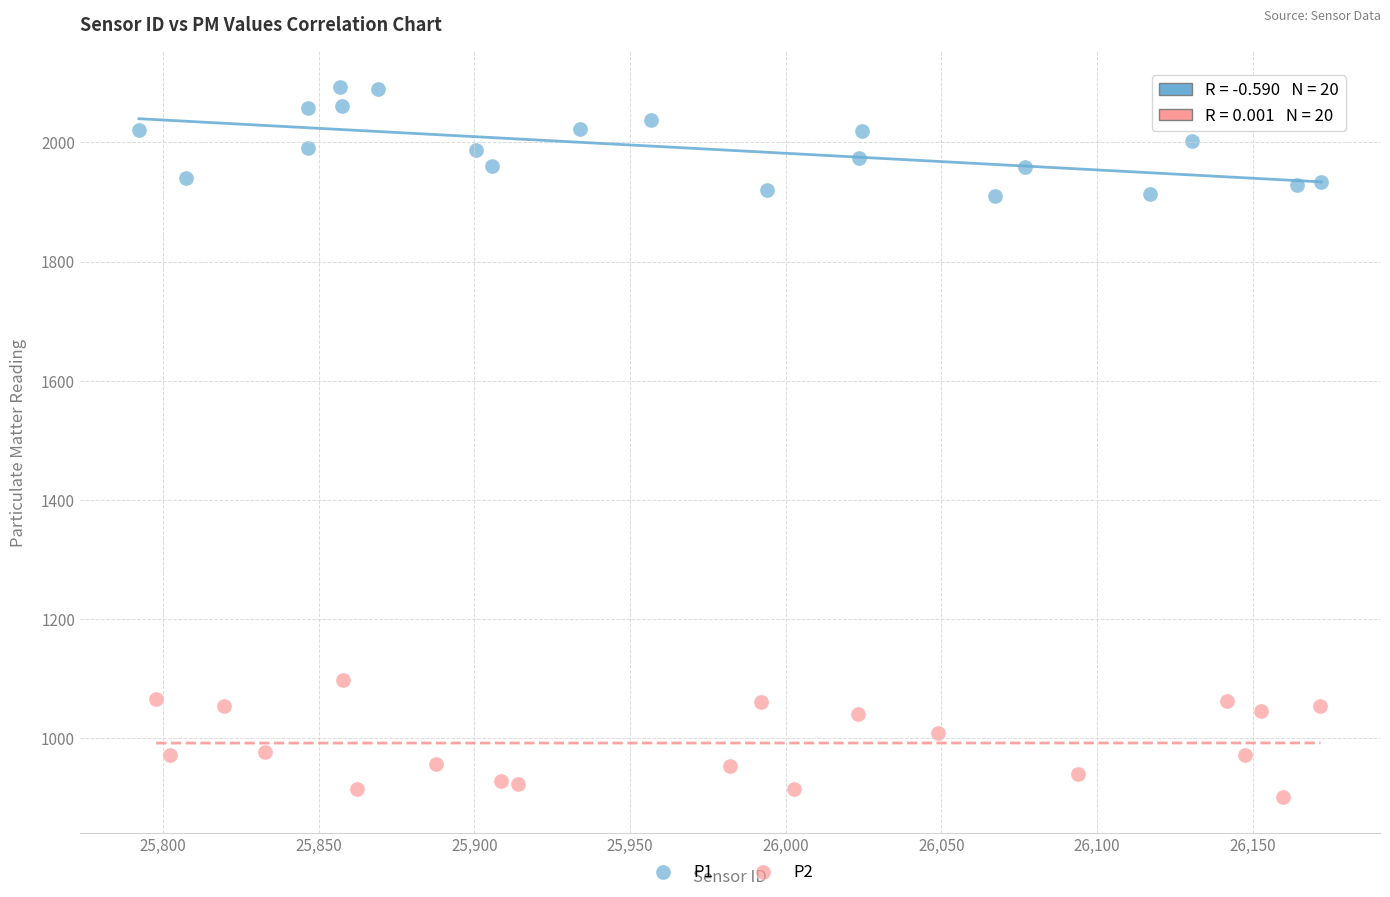

Which series contains the lowest Y value?

P2